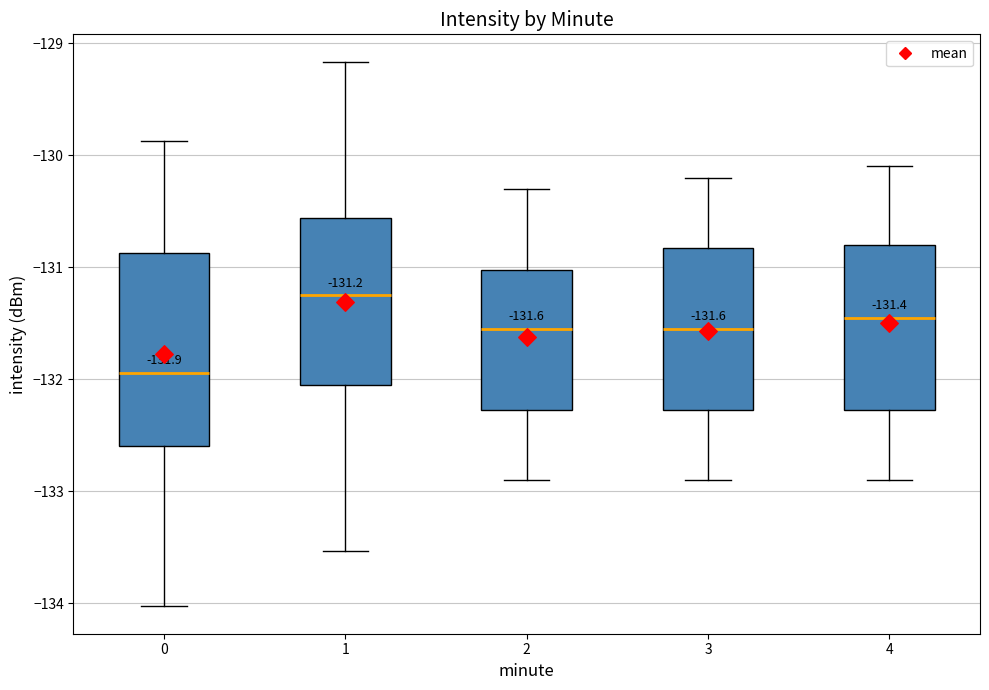

Which box's median line is the highest?

1